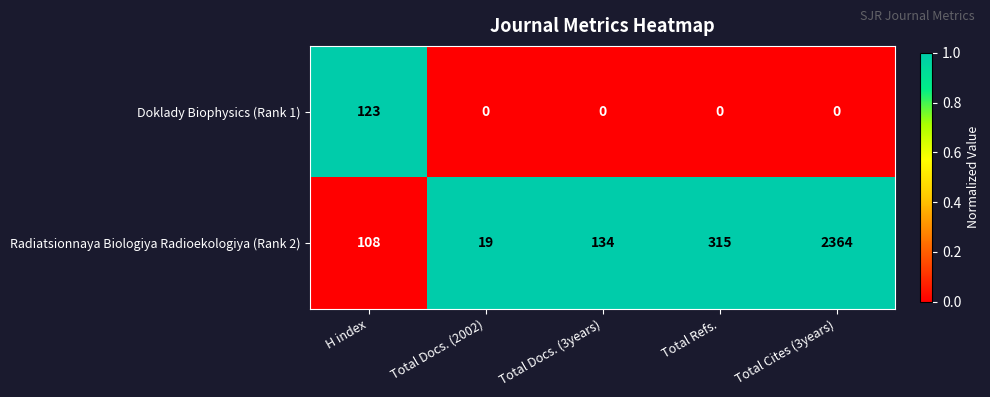

What is the difference between the maximum and minimum values in the Radiatsionnaya Biologiya Radioekologiya (Rank 2) series?

2345